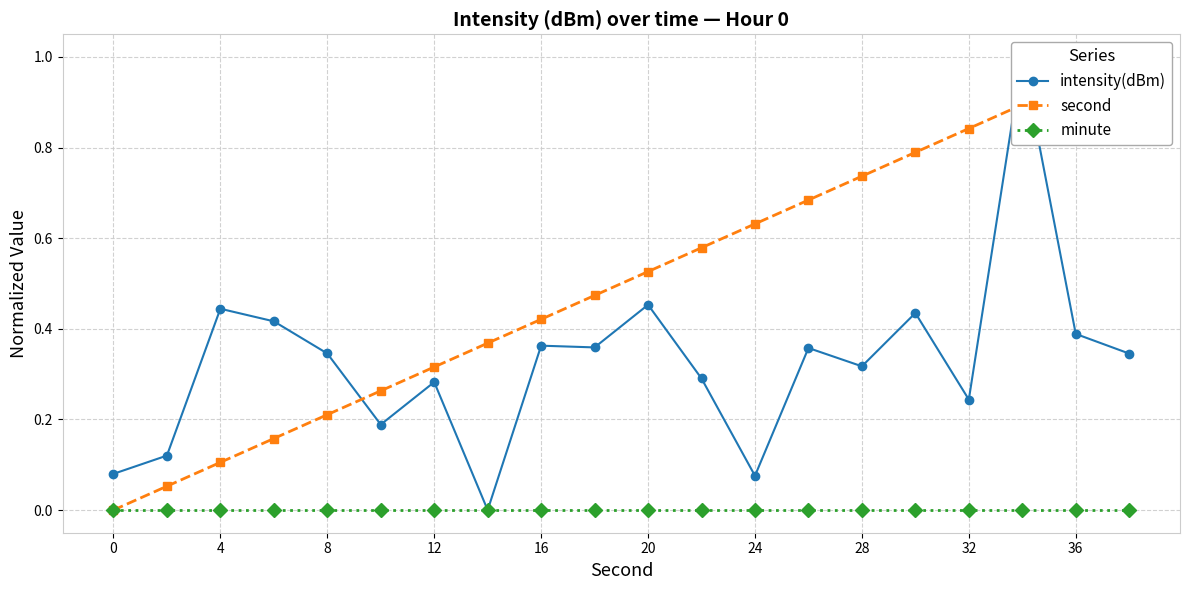

What is the maximum value for intensity(dBm)?

1.0